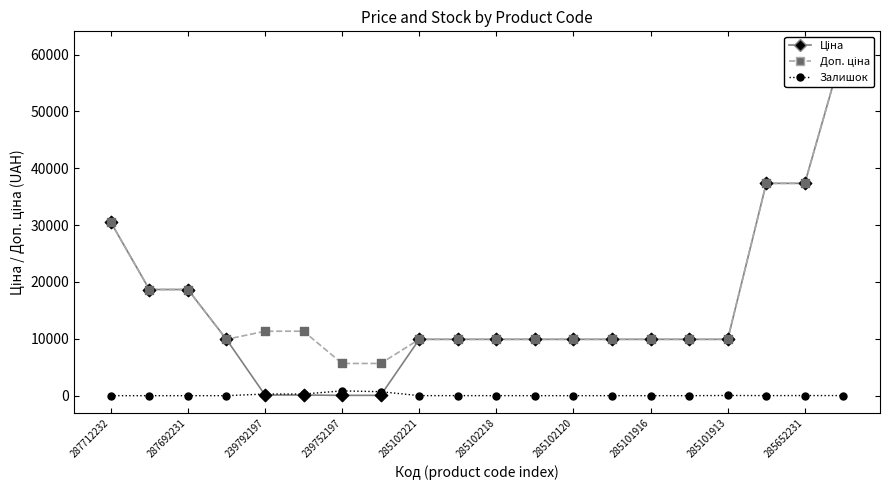

Which series reaches the maximum Y coordinate?

Ціна